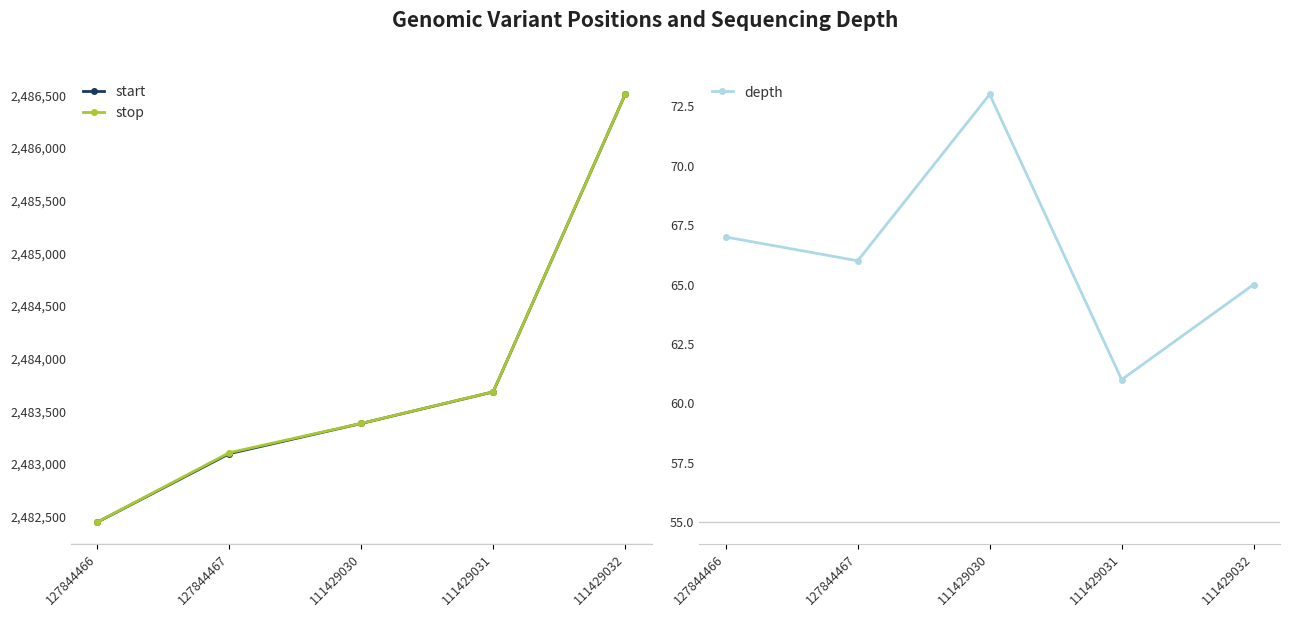

Is this an area chart (filled region under the line)?

No